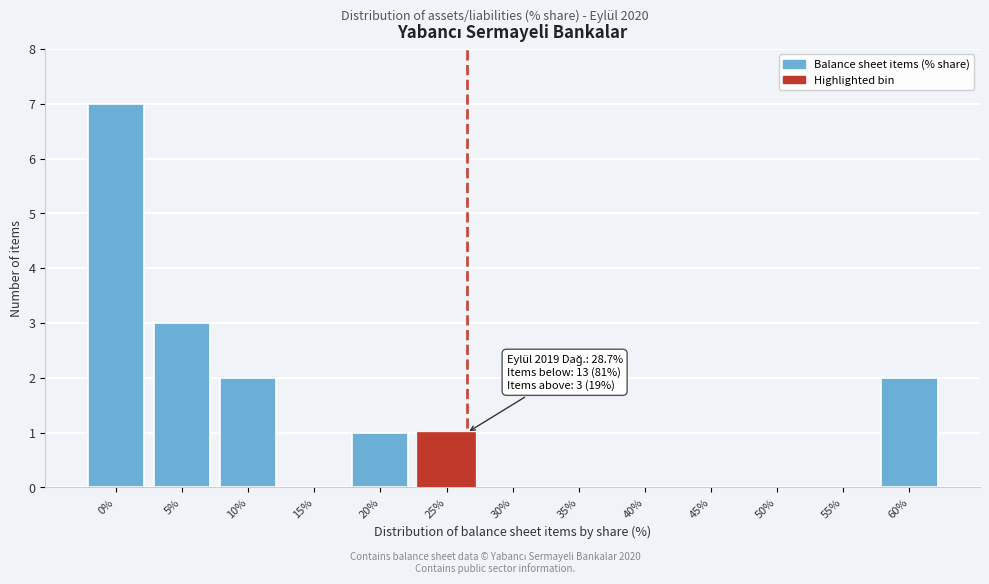

Reading left to right, list all the values displayed in this chart.

0%=7	5%=3	10%=2	15%=0	20%=1	25%=1	30%=0	35%=0	40%=0	45%=0	50%=0	55%=0	60%=2